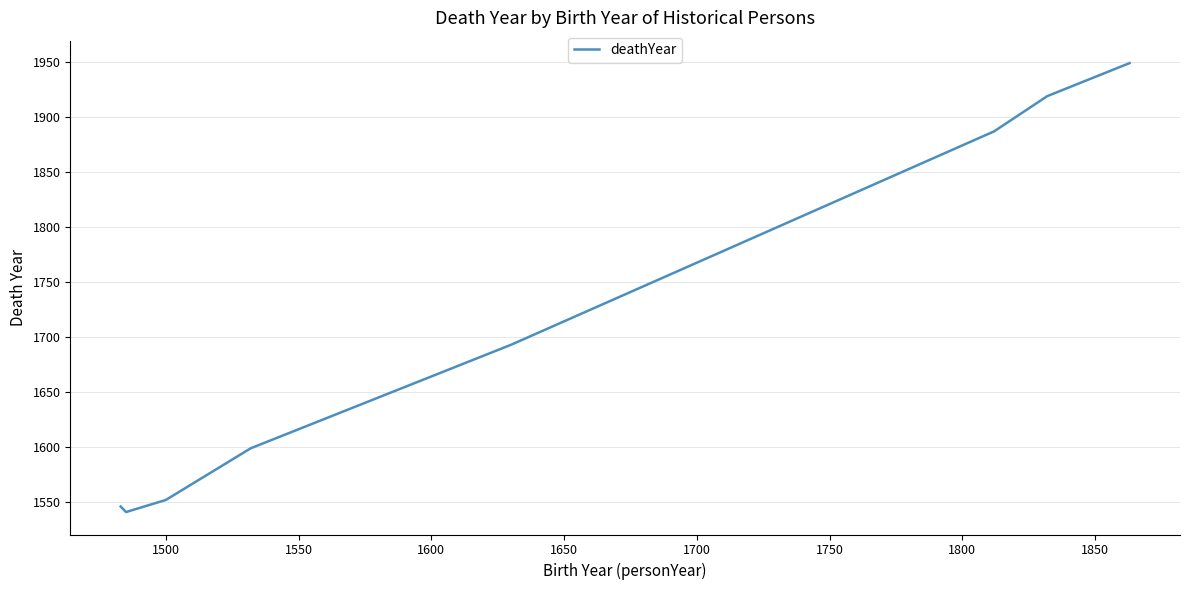

True or false: the data has more than 0 interior local peaks.

False